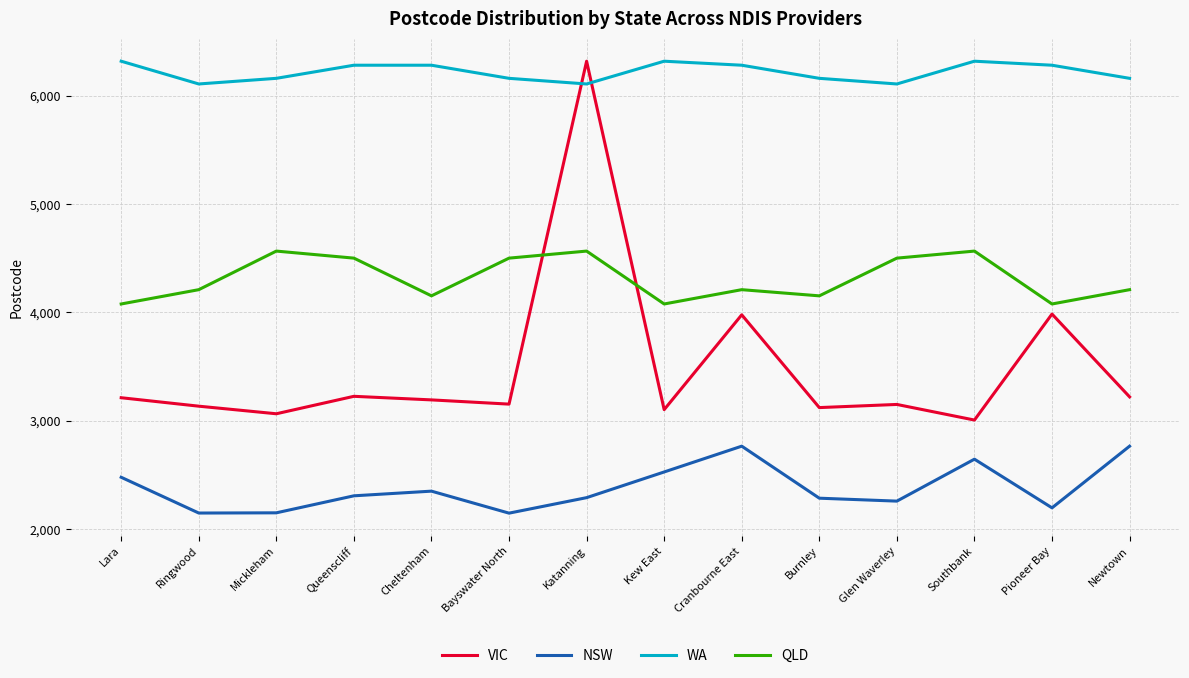

At which label does VIC reach its peak?

Katanning